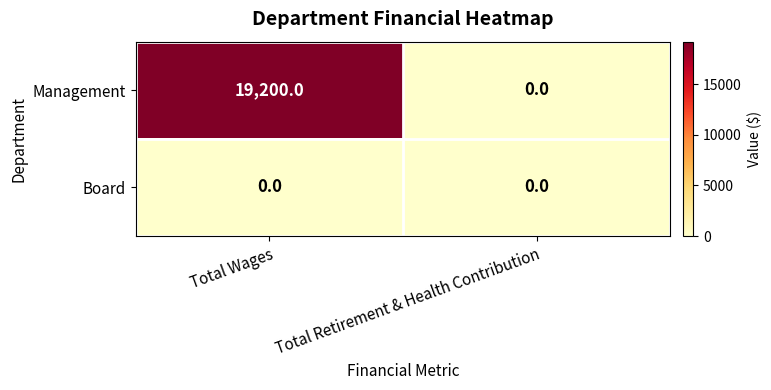

What is the greatest value displayed?

19200